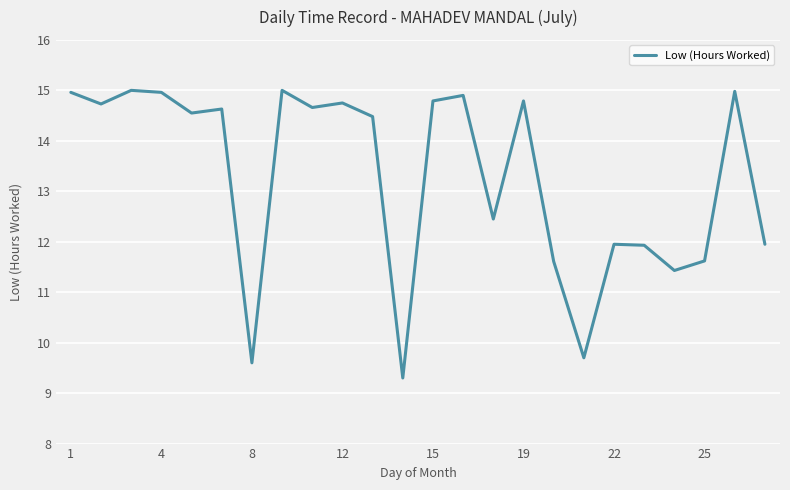

What is the minimum value shown in the chart?

9.3